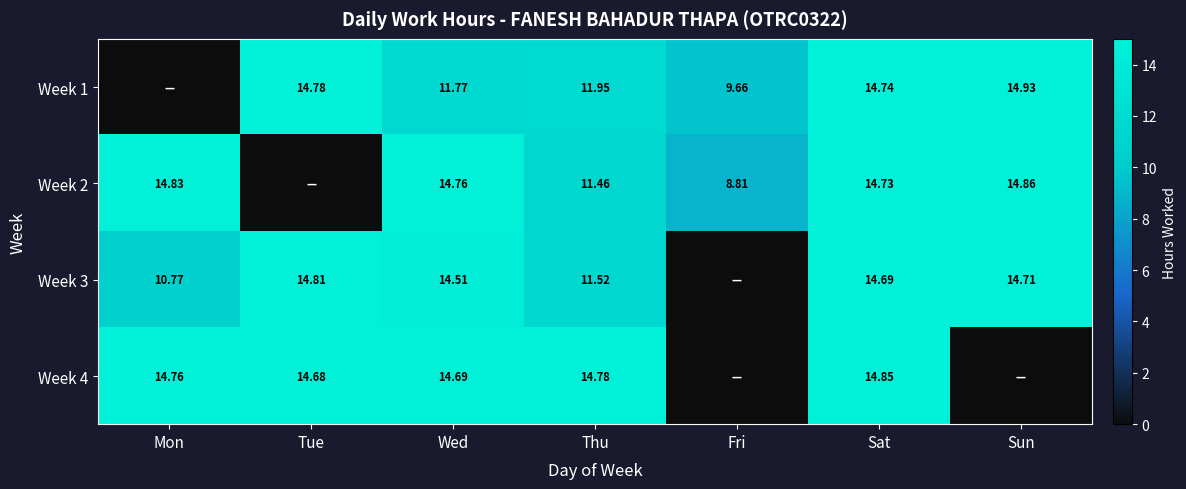

Is the value of Week 1 at Tue greater than the value of Week 2 at Thu?

Yes